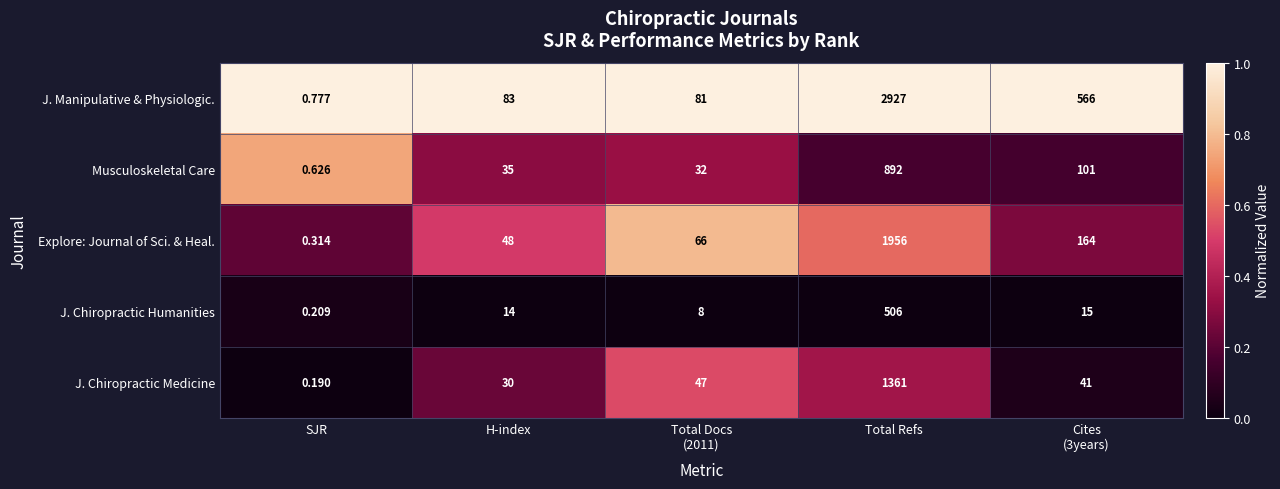

At which category is the sum across all series the highest?

Total Refs